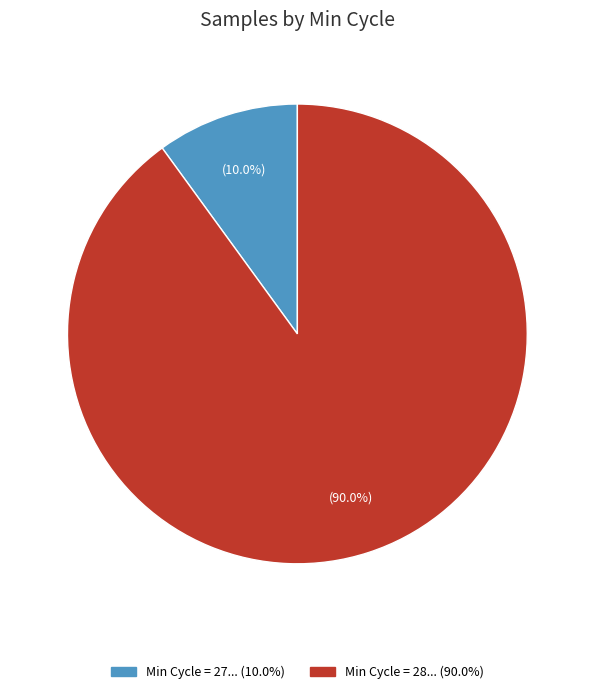

To the nearest percent, what is the average slice percentage?

50%